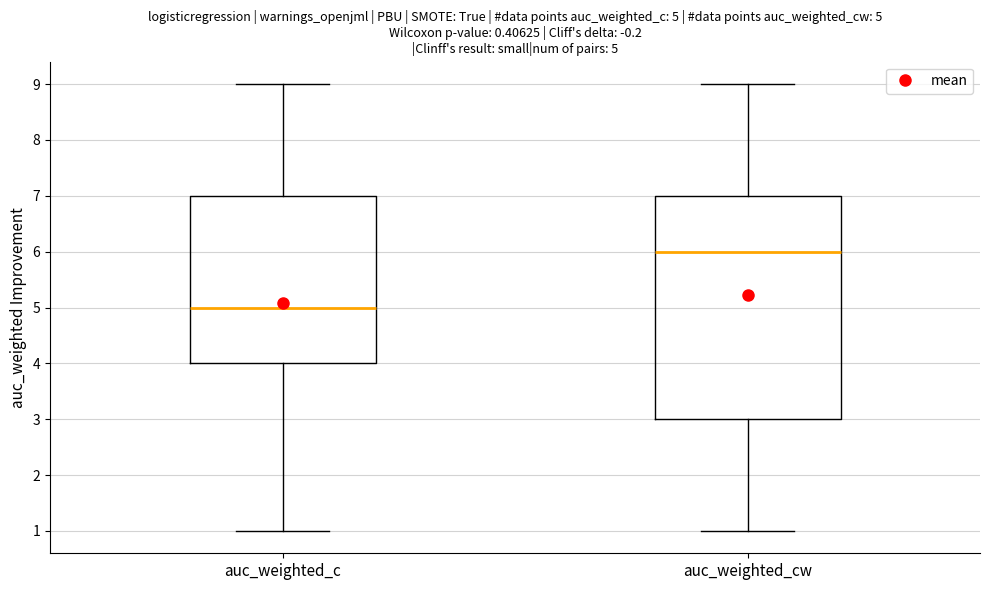

Comparing the boxes themselves (not the whiskers), which one is the tallest?

auc_weighted_cw